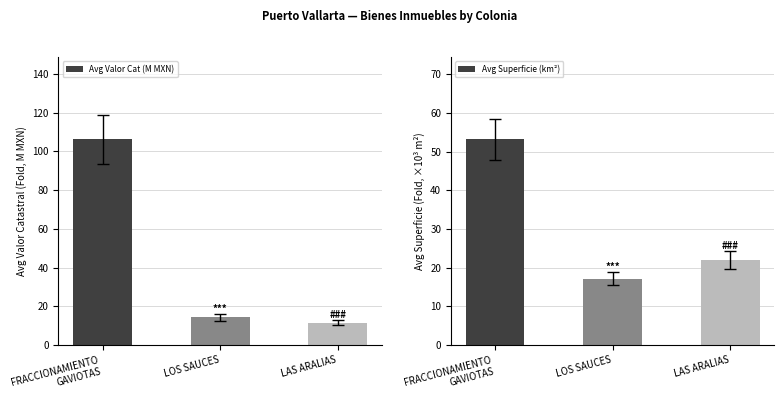

Reading right to left, extract all data points from this chart.

Avg Valor Cat (M MXN): LAS ARALIAS=11.6	LOS SAUCES=14.4	FRACCIONAMIENTO
GAVIOTAS=106.3
Avg Superficie (km²): LAS ARALIAS=22.0	LOS SAUCES=17.2	FRACCIONAMIENTO
GAVIOTAS=53.2